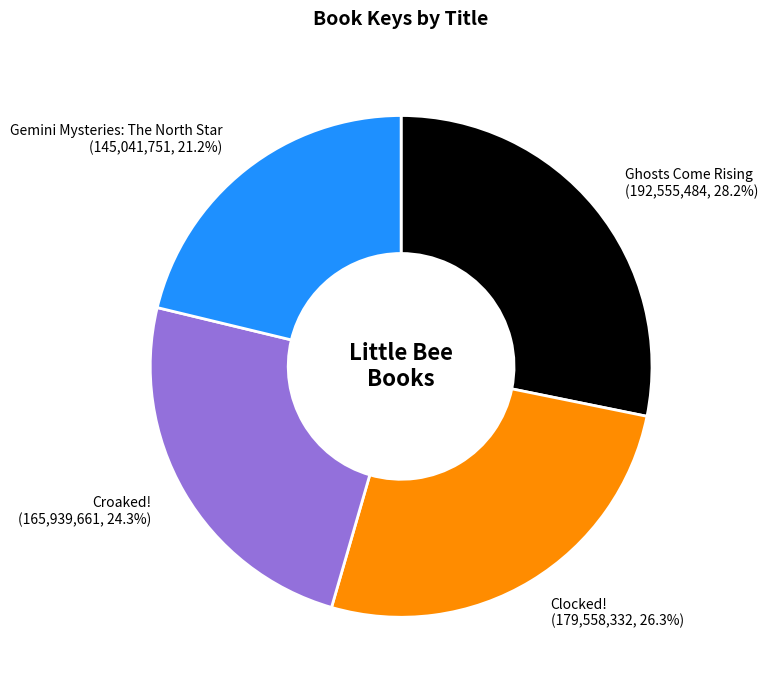

To the nearest percent, what is the combined percentage of Gemini Mysteries: The North Star and Croaked!?

46%